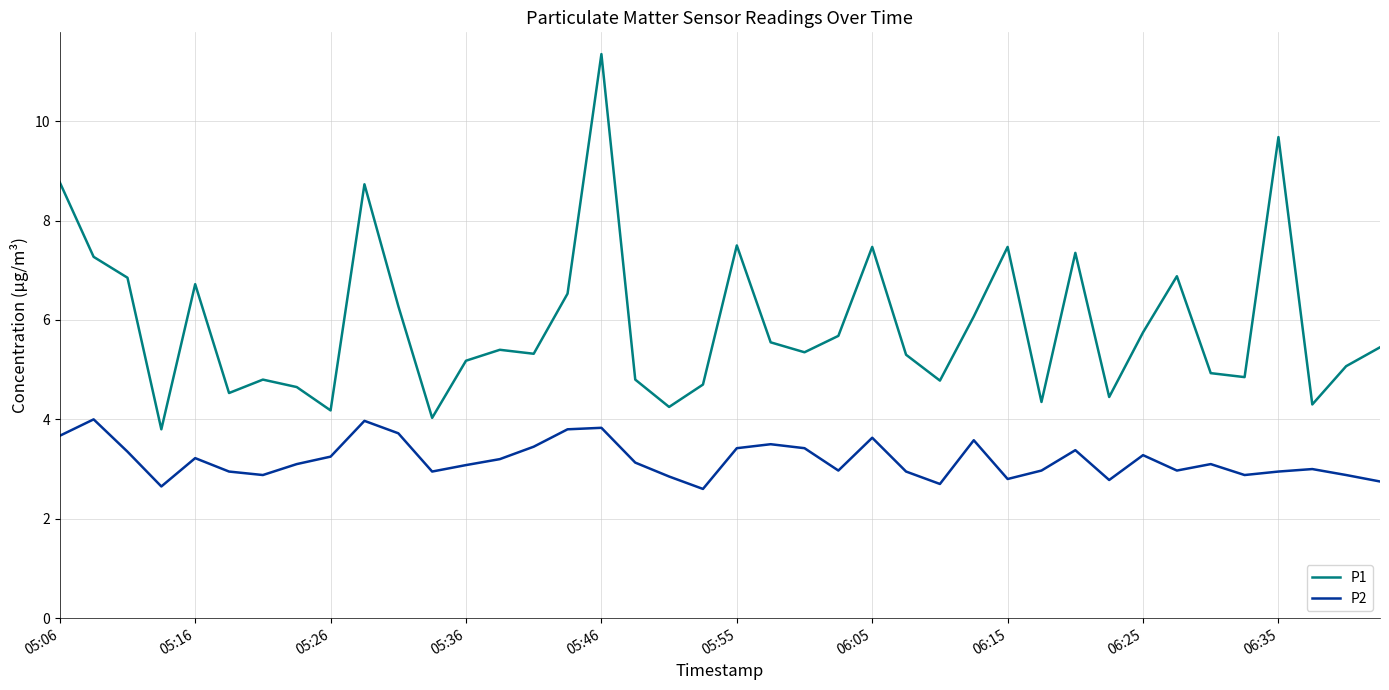

What is the maximum value for P2?

4.0